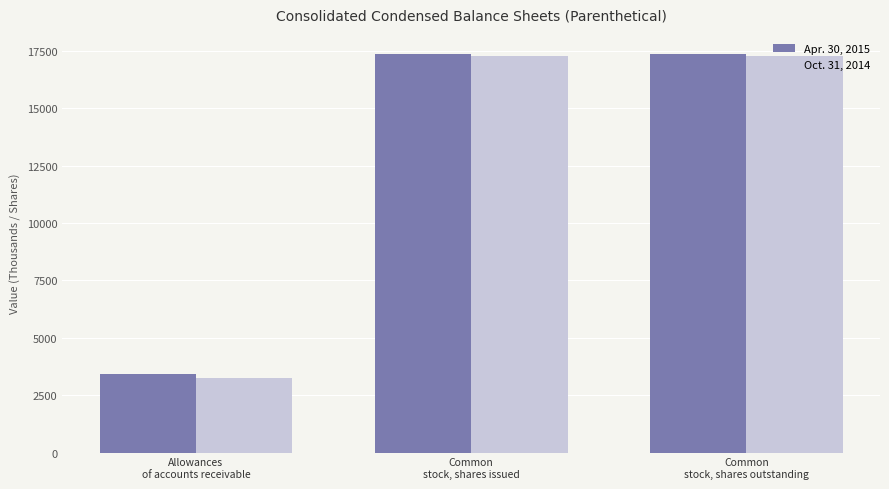

Count the Oct. 31, 2014 values in the range 3248 to 17295.

3